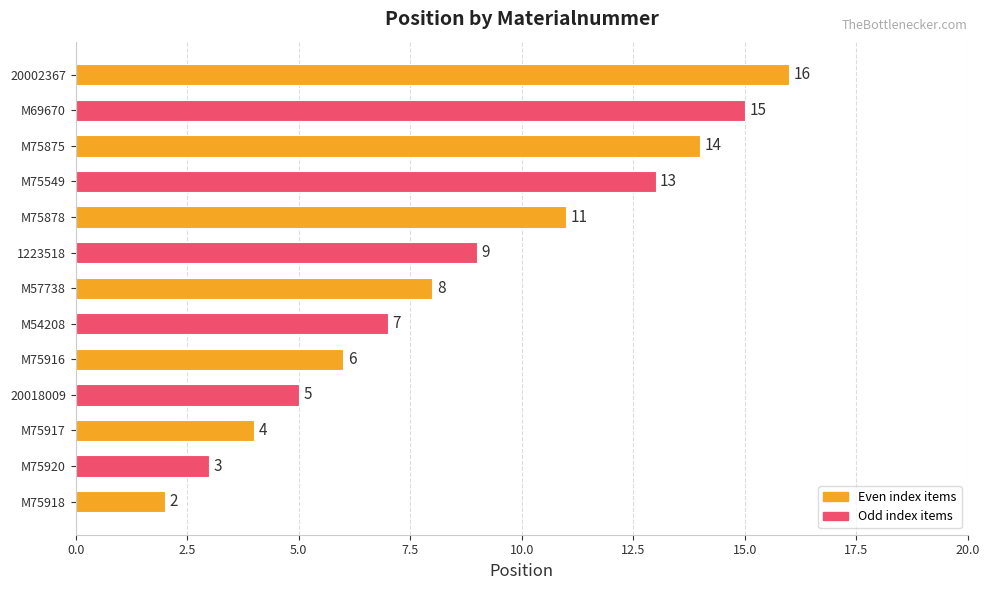

List the labels in order of value, smallest first.

M75918, M75920, M75917, 20018009, M75916, M54208, M57738, 1223518, M75878, M75549, M75875, M69670, 20002367